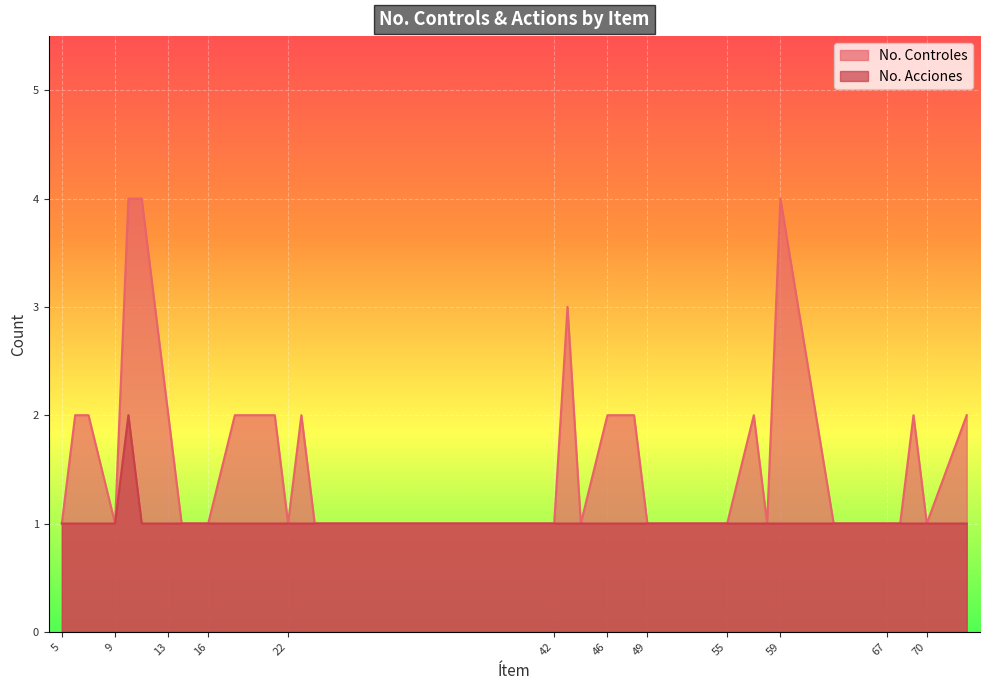

What value does the No. Controles series have at 73?

2